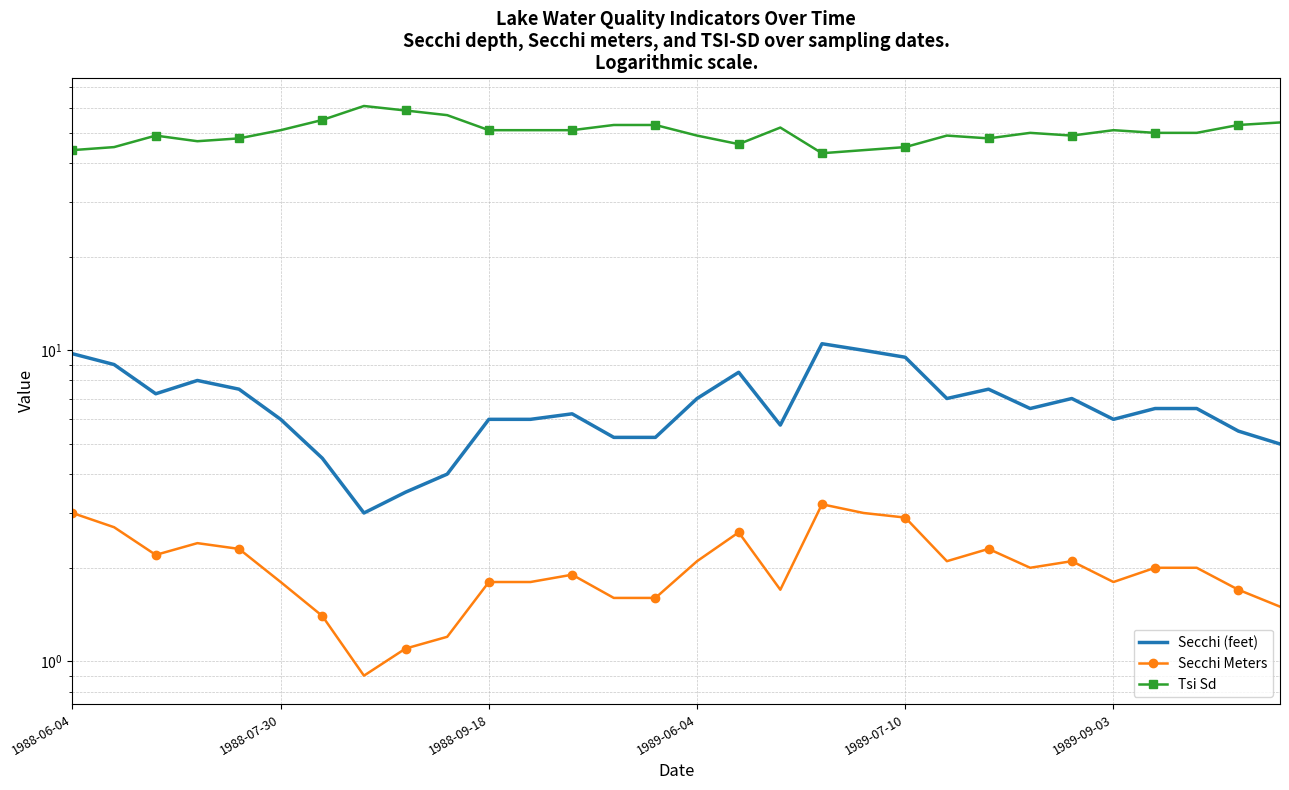

At which category does the chart reach its minimum across all series?

7